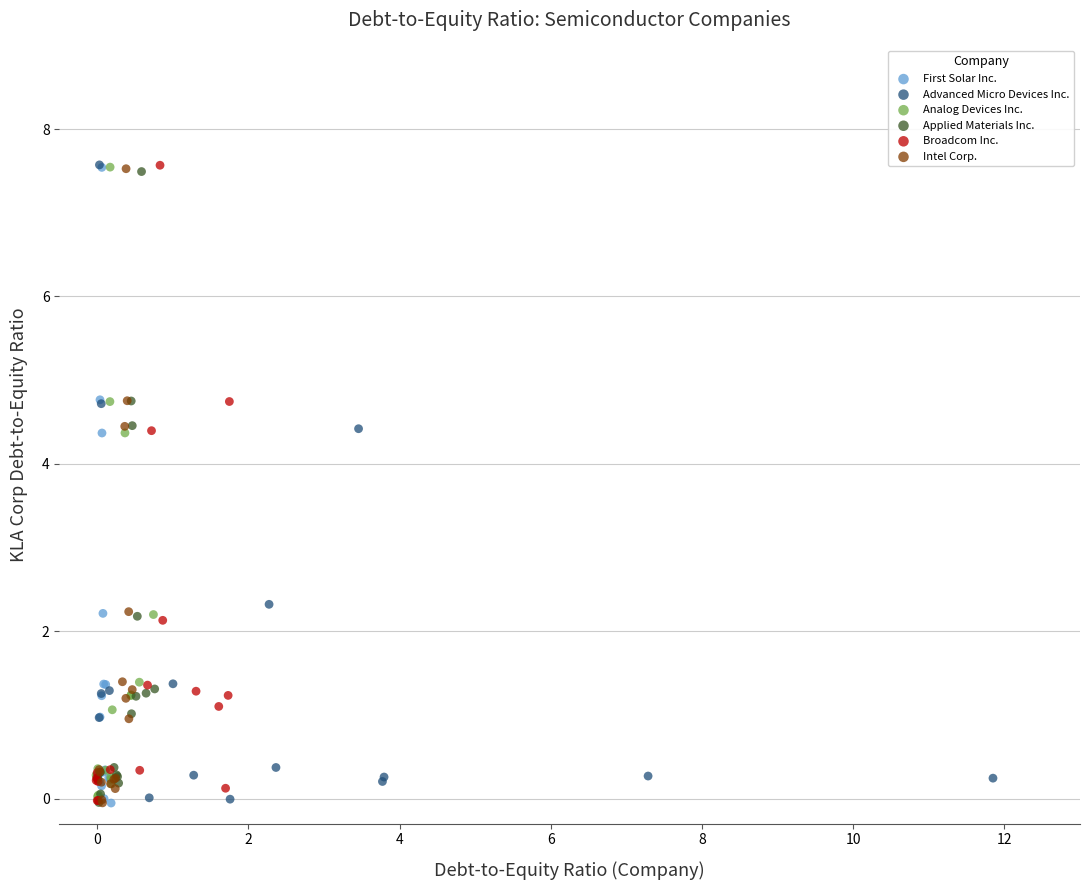

What are all the series names shown in the legend?

First Solar Inc., Advanced Micro Devices Inc., Analog Devices Inc., Applied Materials Inc., Broadcom Inc., Intel Corp.